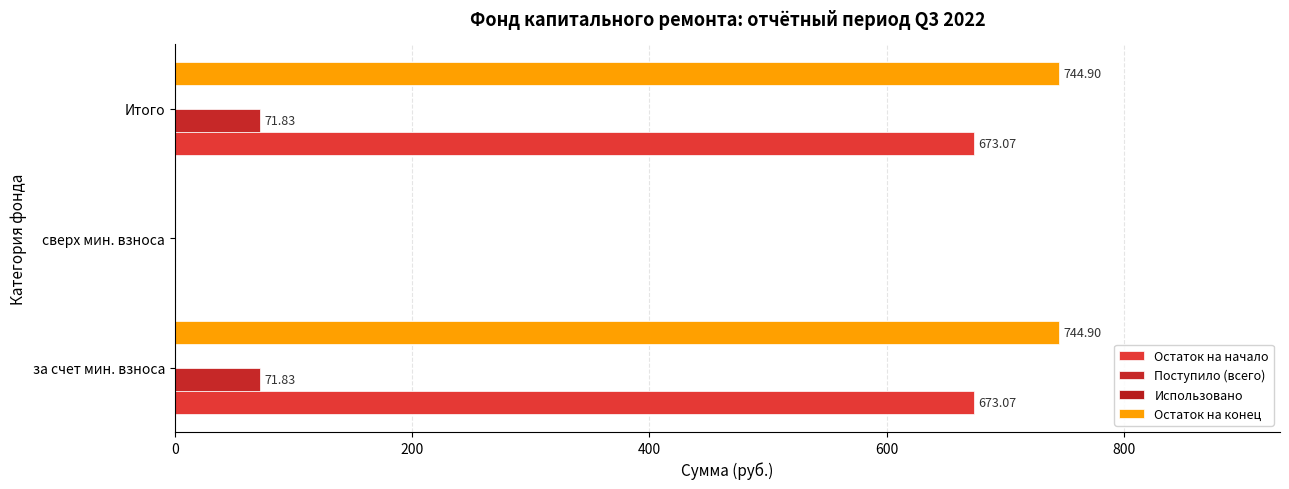

How many values in the Поступило (всего) series exceed 71?

2